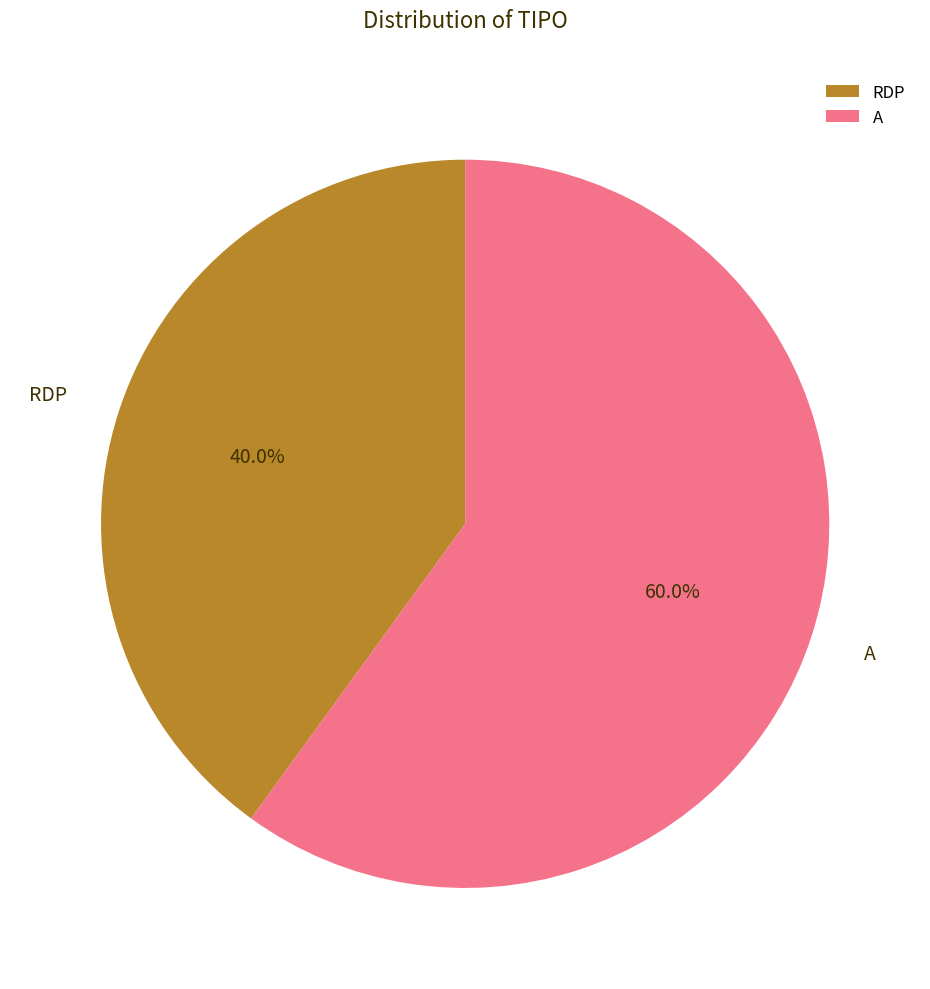

Do RDP and A together represent more than half of the pie?

Yes